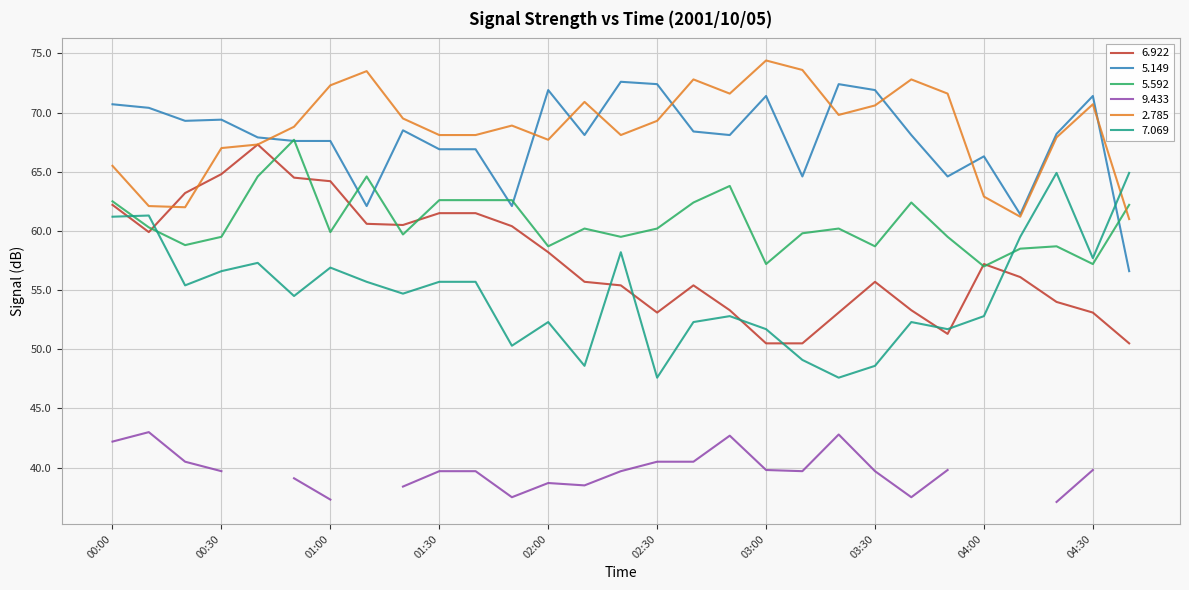

Is the value of   5.592 at 03:10 greater than the value of   6.922 at 03:40?

Yes